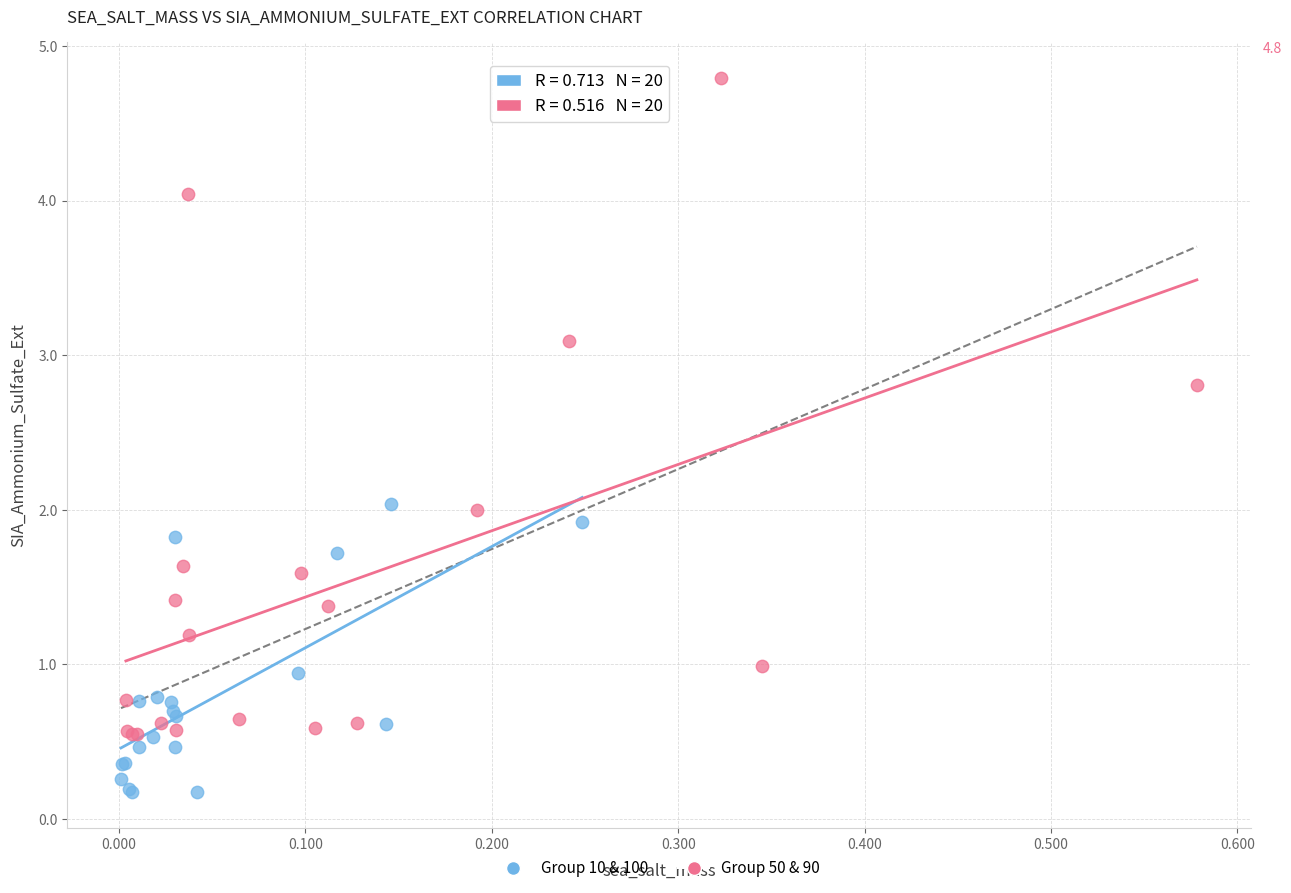

Which series contains the highest Y value?

Group 50 & 90